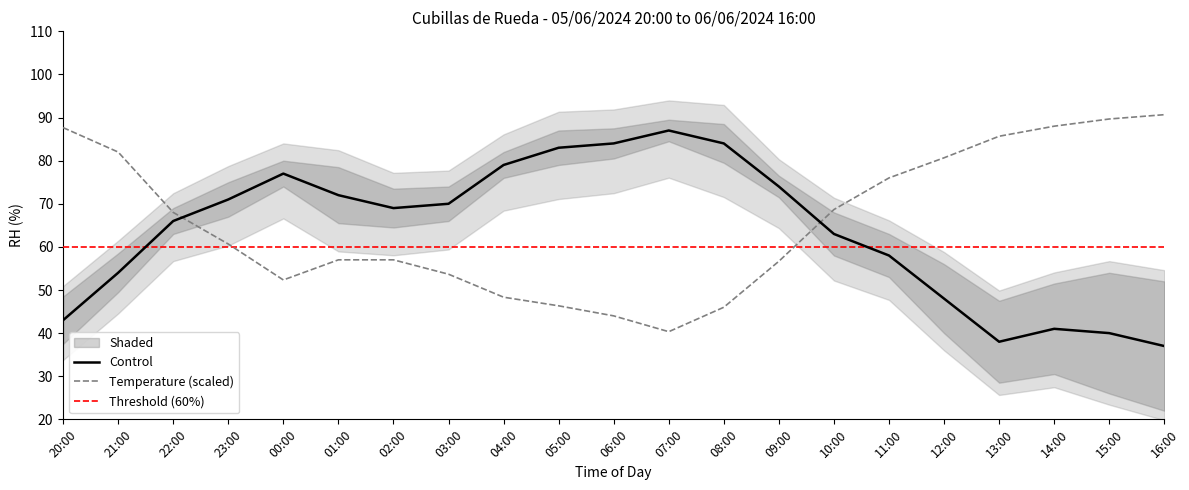

What position from the left is 13:00?

18